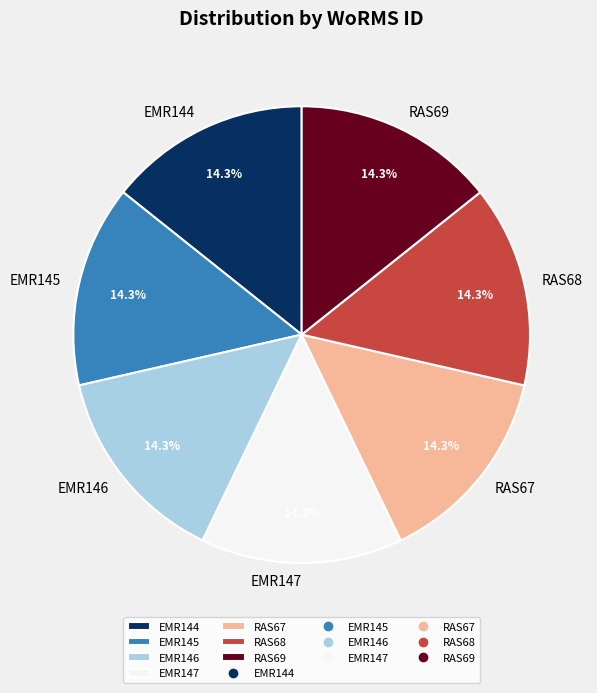

What percentage is the EMR145 slice, to the nearest percent?

14%